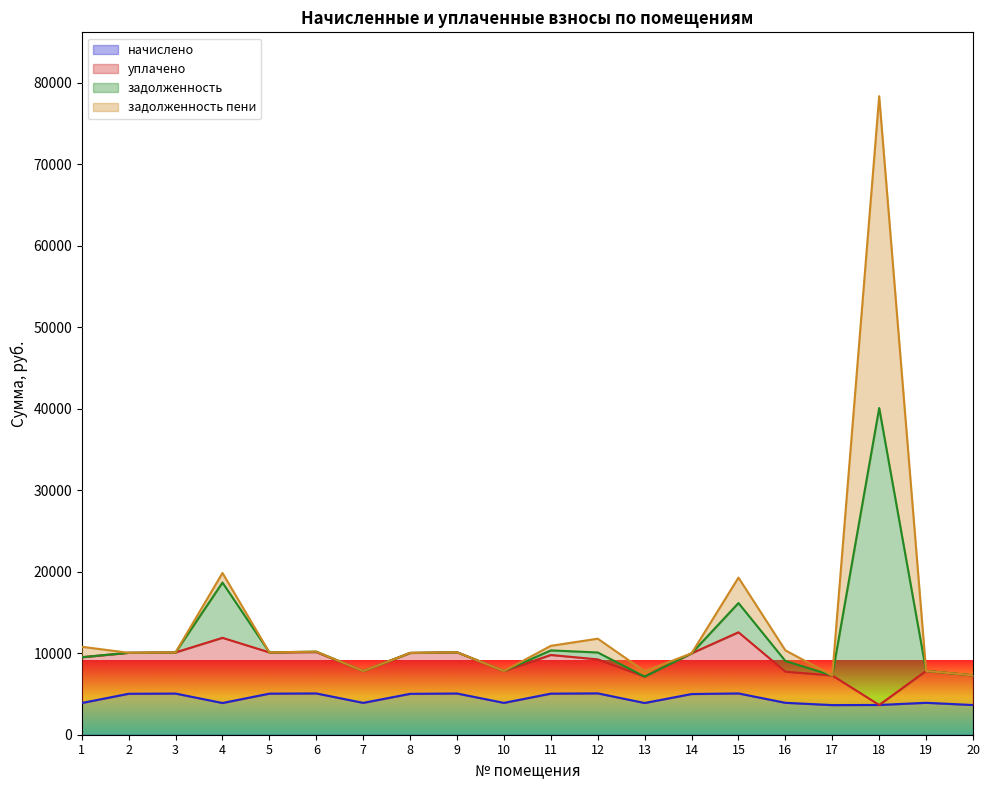

What is the maximum value for начислено?

5075.6